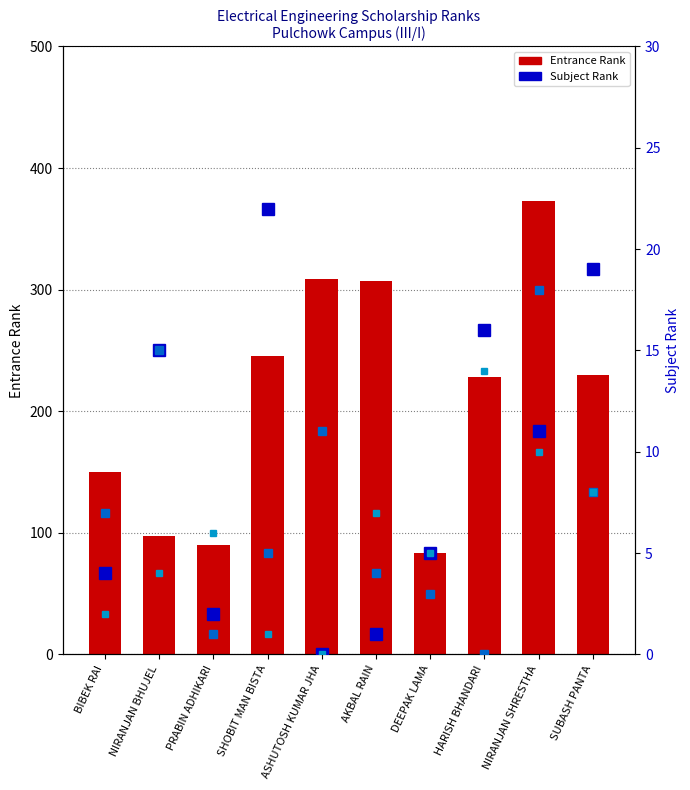

How many groups of bars are there?

10